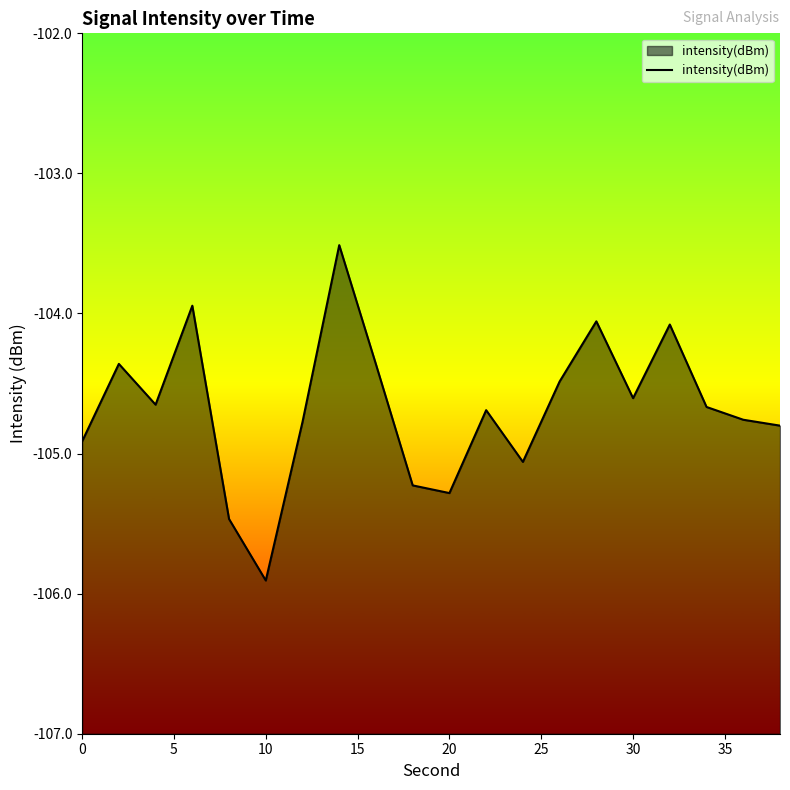

How many interior local peaks (higher than both neighbors) does the data have?

6